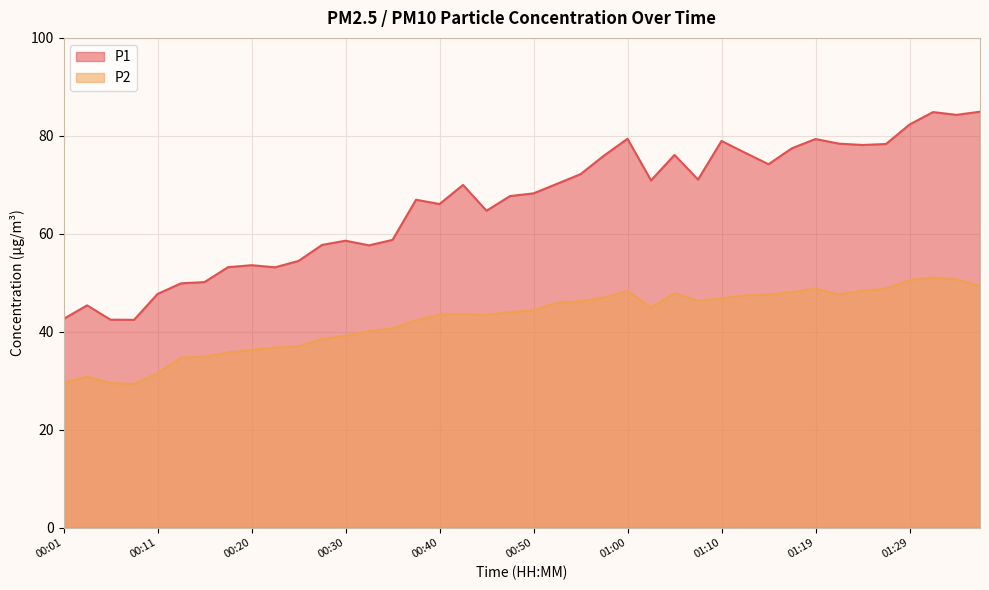

What is the minimum value for P2?

29.3